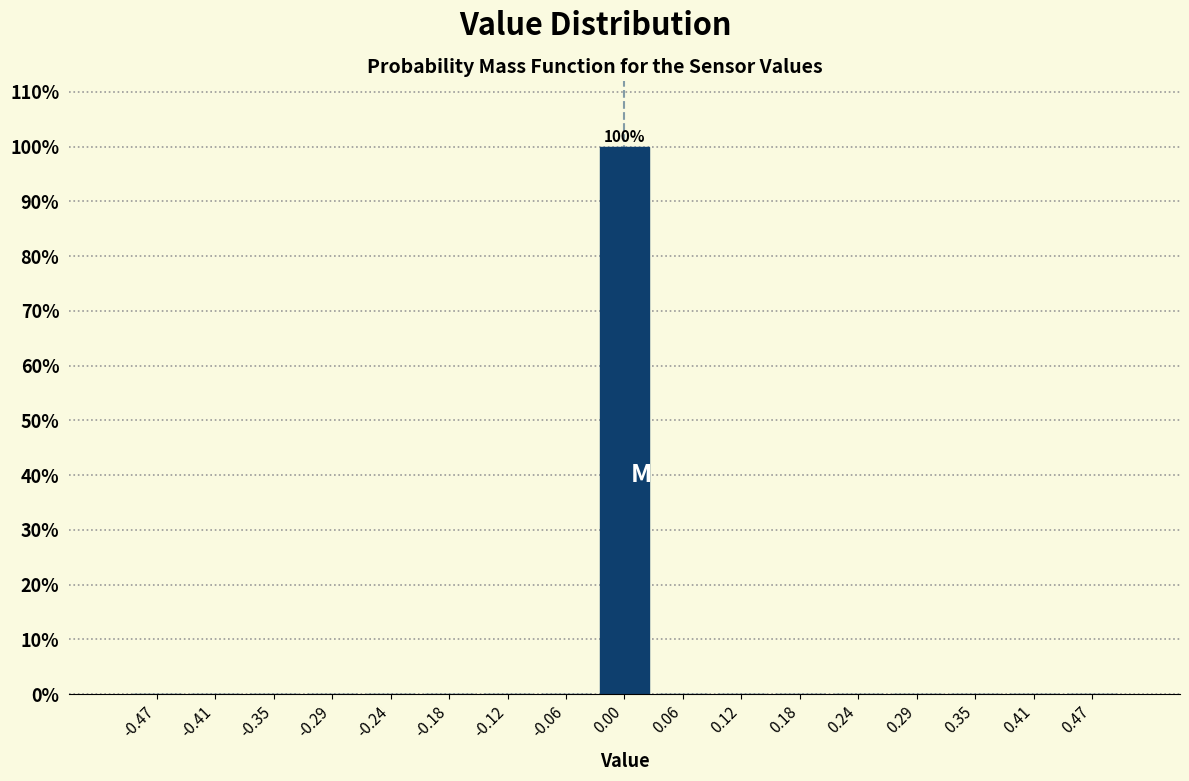

Over which range of the x-axis is the bar tallest?

-0.03 to 0.03